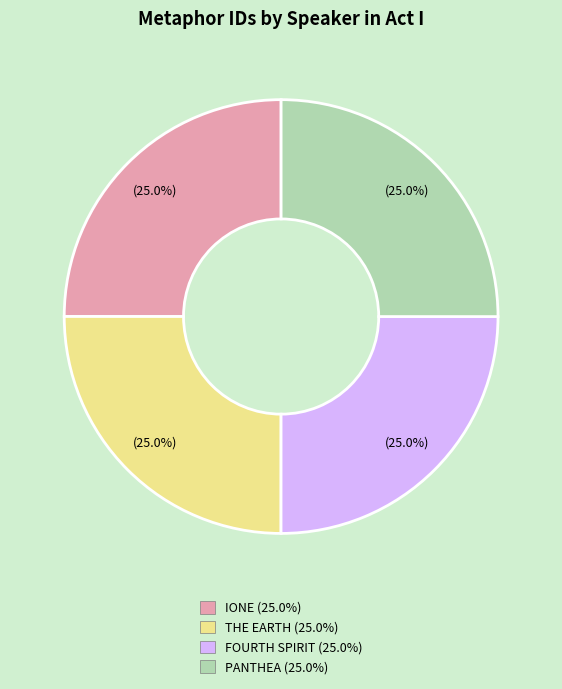

What is the ratio of the value at FOURTH SPIRIT to the value at THE EARTH?

1.0